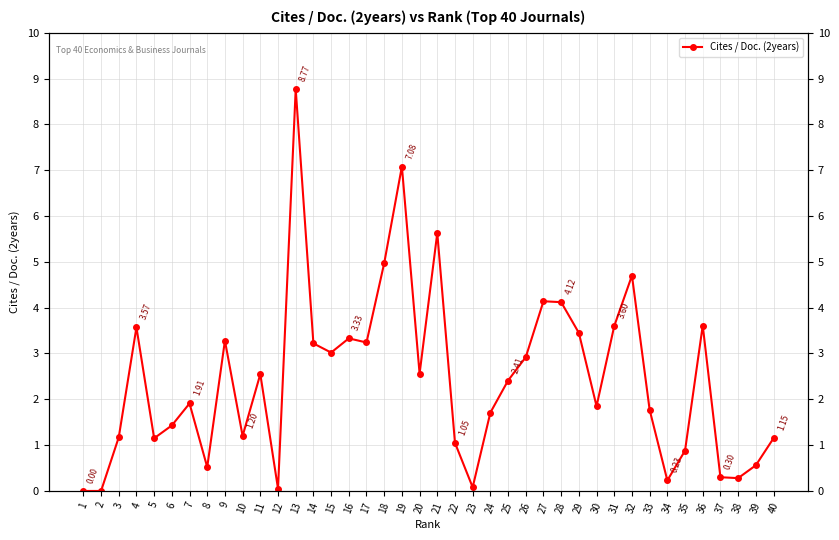

Where is the data nearest to the value 4?

28